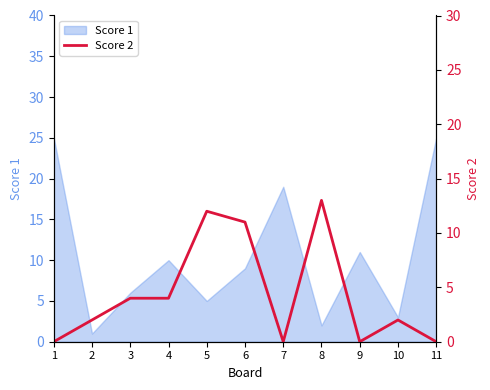

The value of Score 1 at 11 is 25. True or false?

True